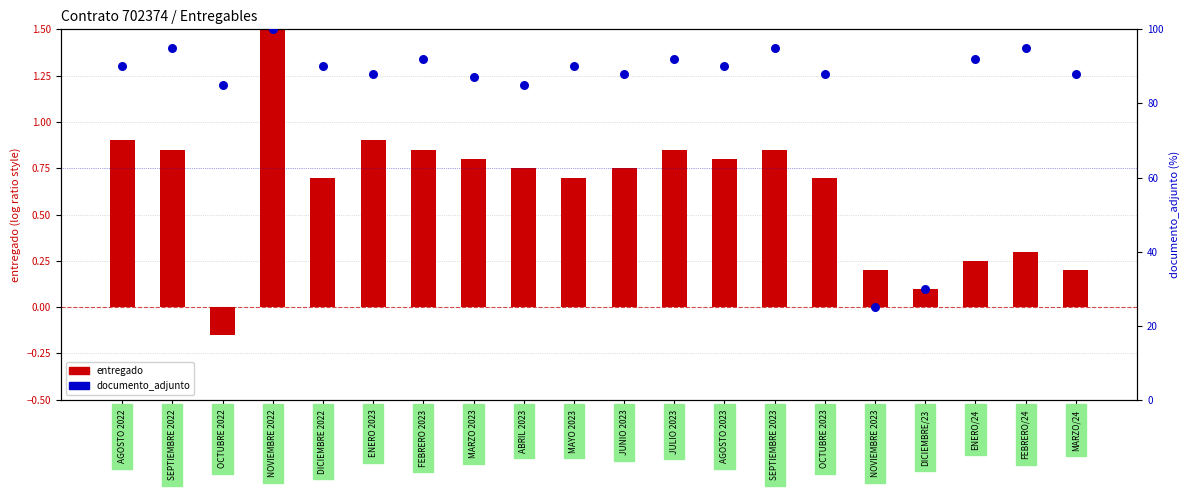

Which series has the largest total across all categories?

documento_adjunto